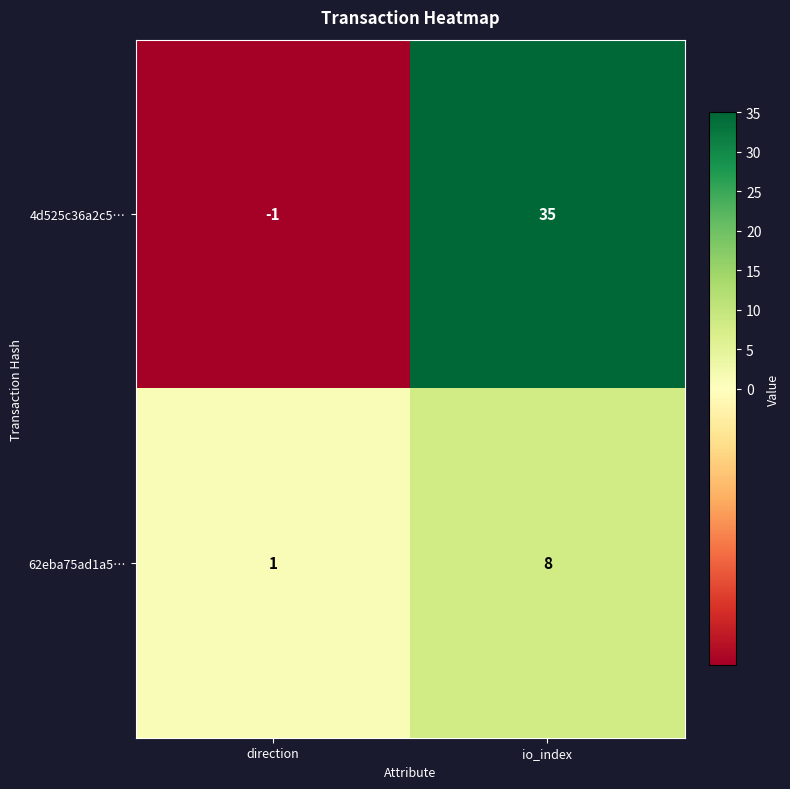

At which label is 4d525c36a2c5… closest to 17?

direction